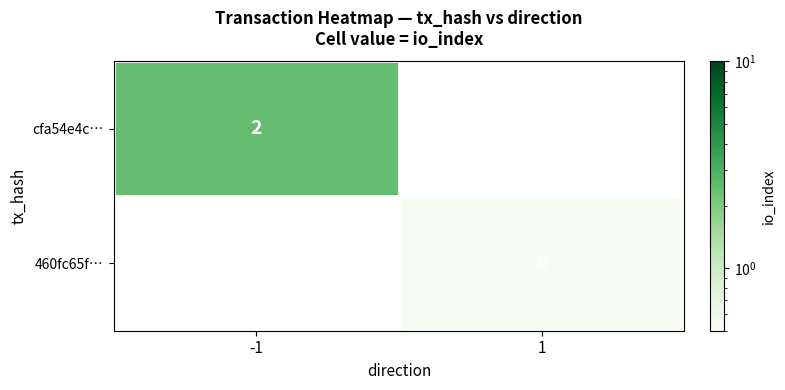

At which category does the chart reach its peak across all series?

-1